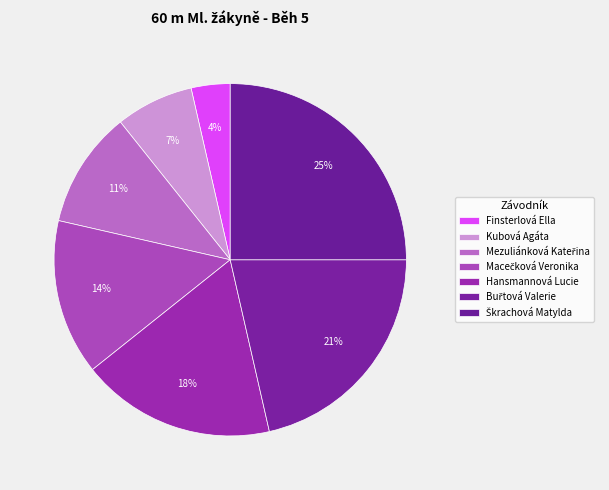

How many segments does this pie chart have?

7